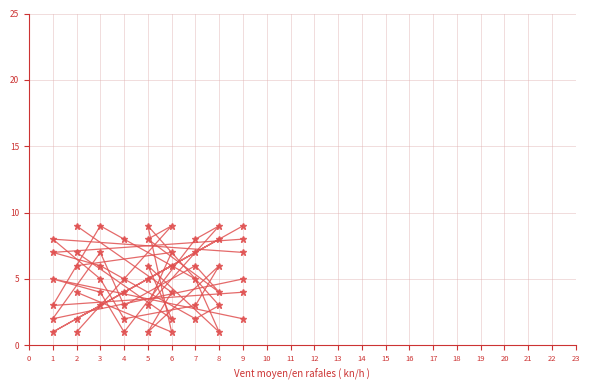

Is the value of col_7 at 4 greater than the value of col_8 at 4?

No